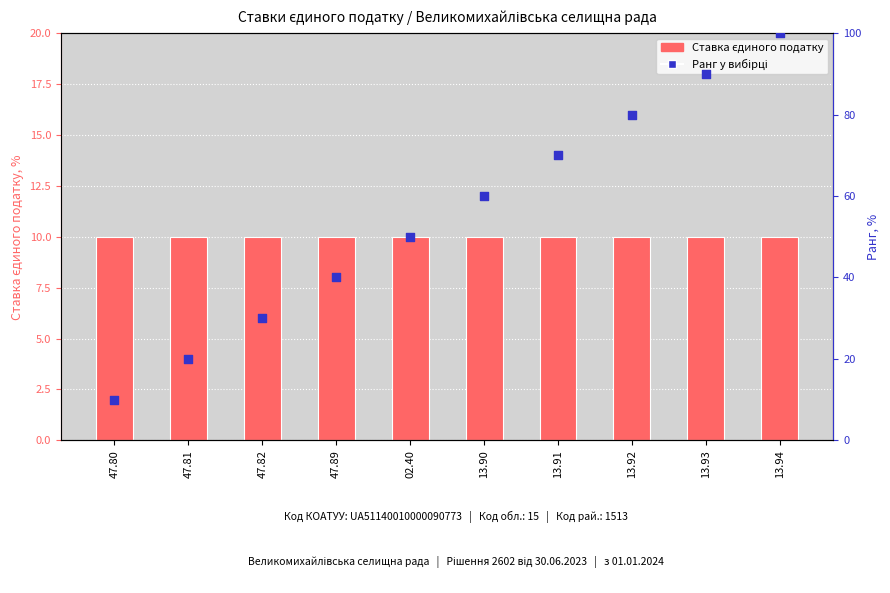

Which series has the largest total across all categories?

Ранг у вибірці